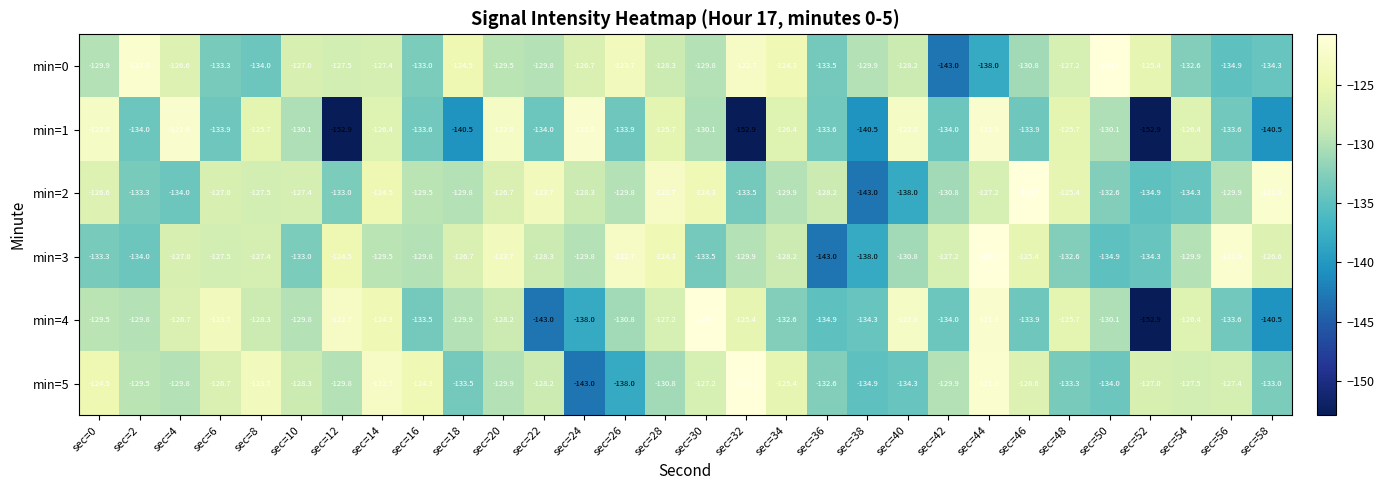

How many distinct data groups are displayed?

6